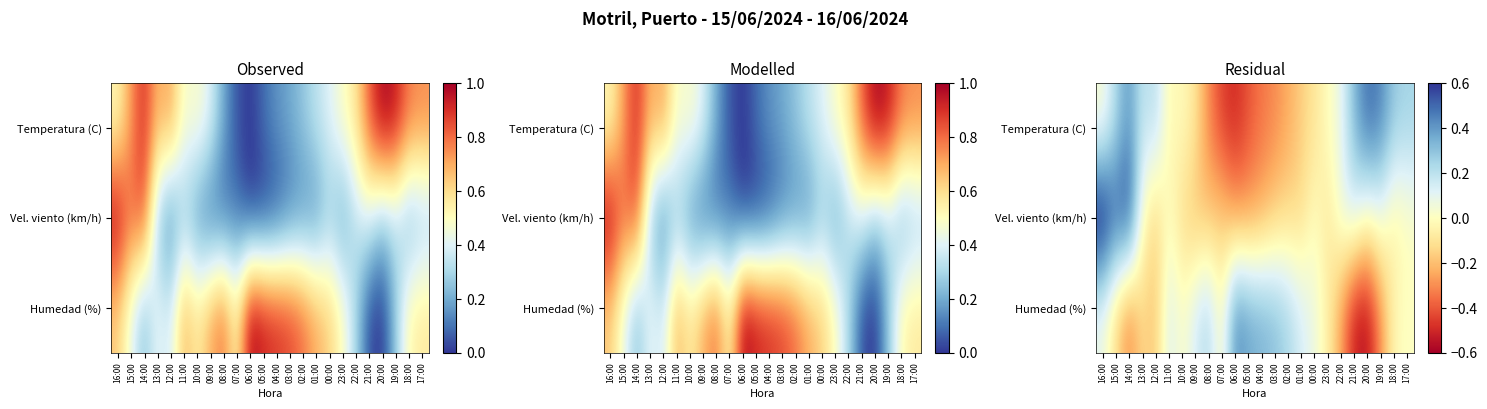

The value of Vel. viento (km/h) at 18:00 is -0.1. True or false?

True